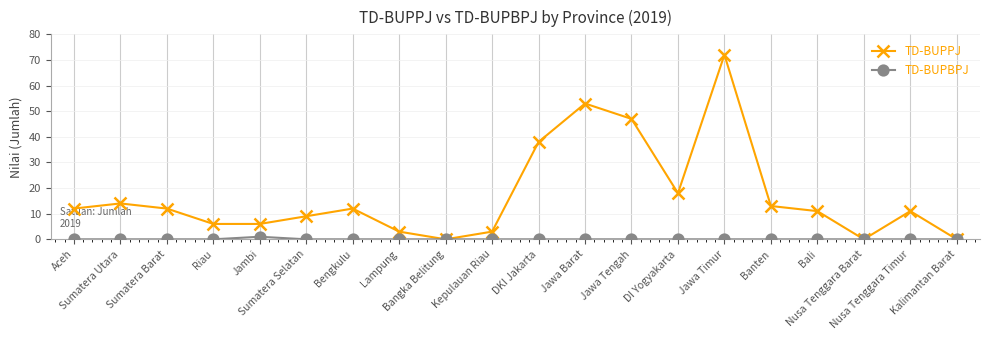

At how many categories does at least one series exceed 69?

1